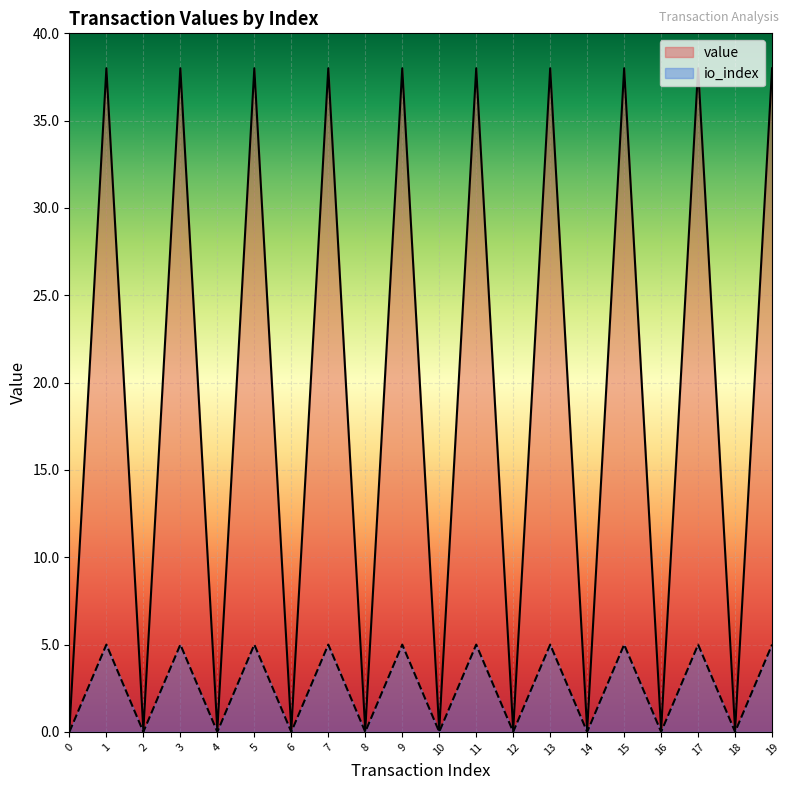

True or false: value has a value of 2.3 at 11.

False